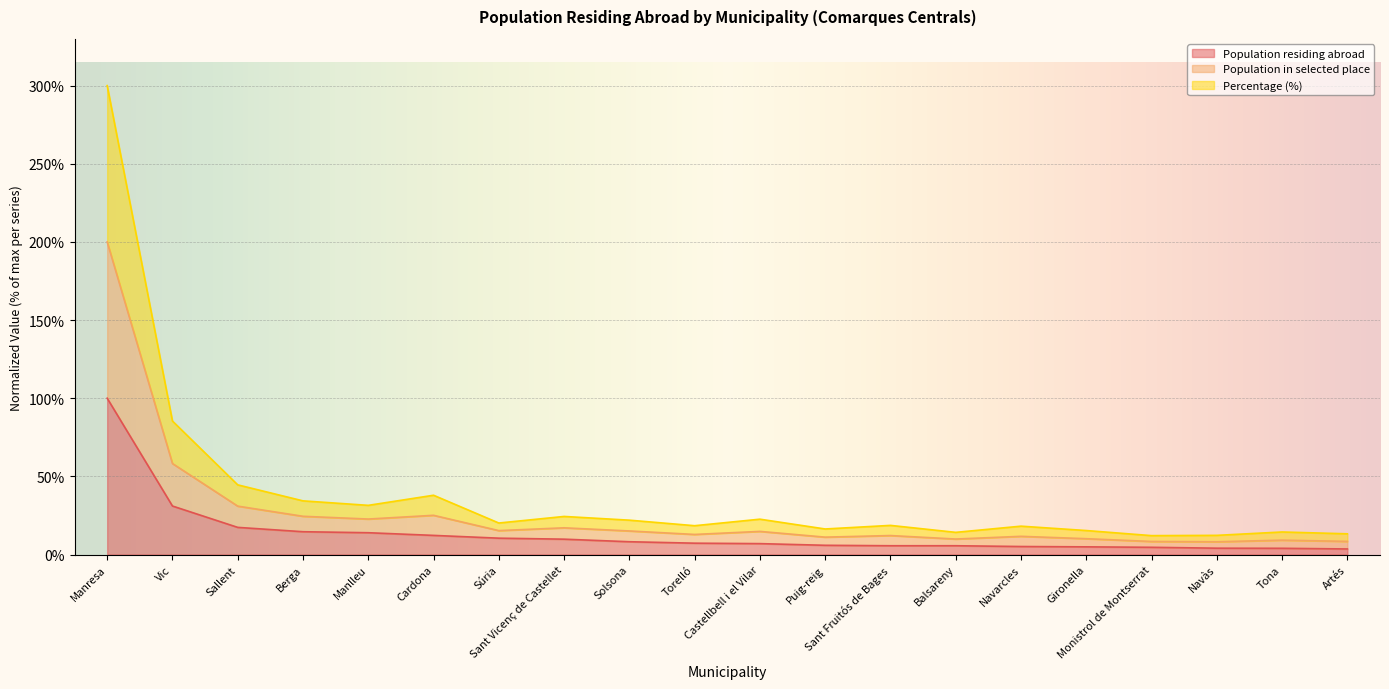

How many lines are shown in the chart?

3